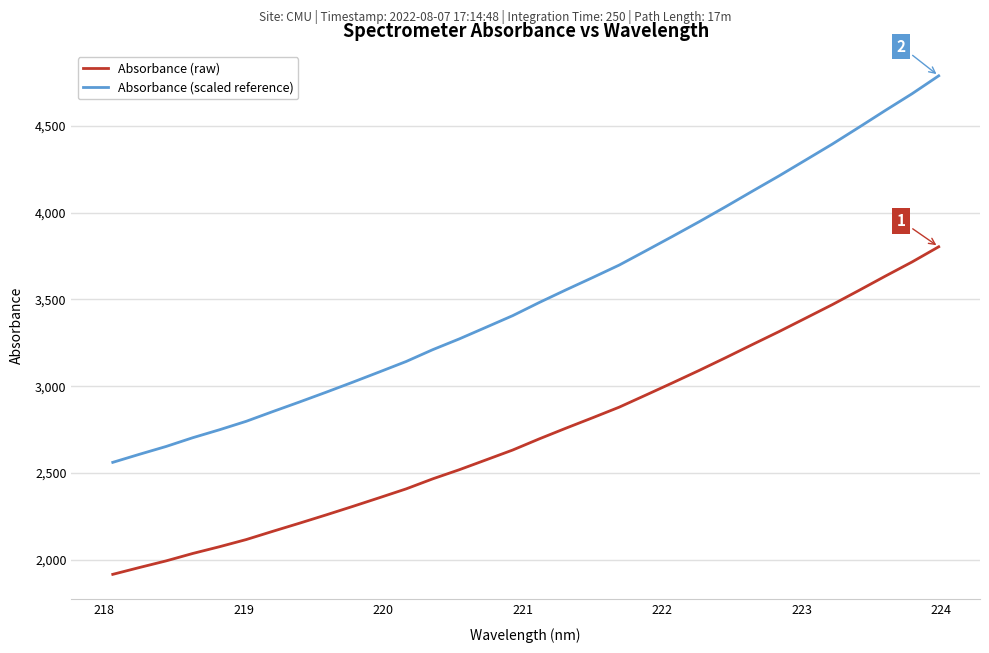

What is the maximum value shown in the chart?

4787.8